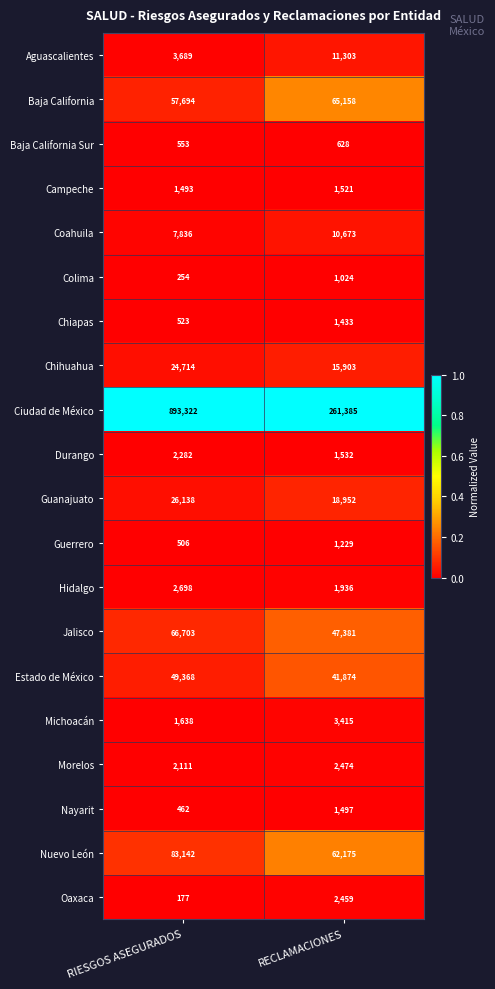

How many data points does each series have?

2